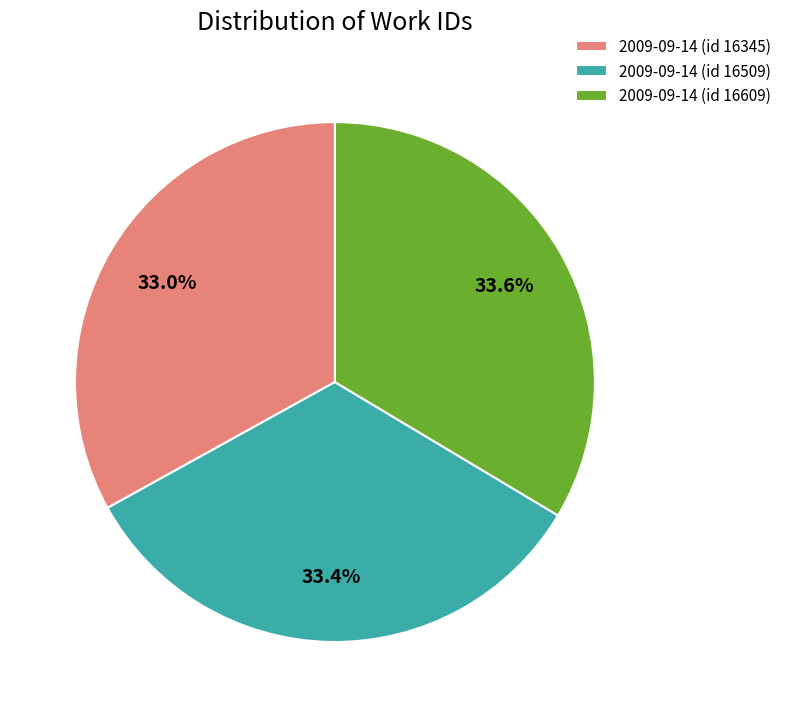

Which has a higher value, 2009-09-14 (id 16609) or 2009-09-14 (id 16345)?

2009-09-14 (id 16609)